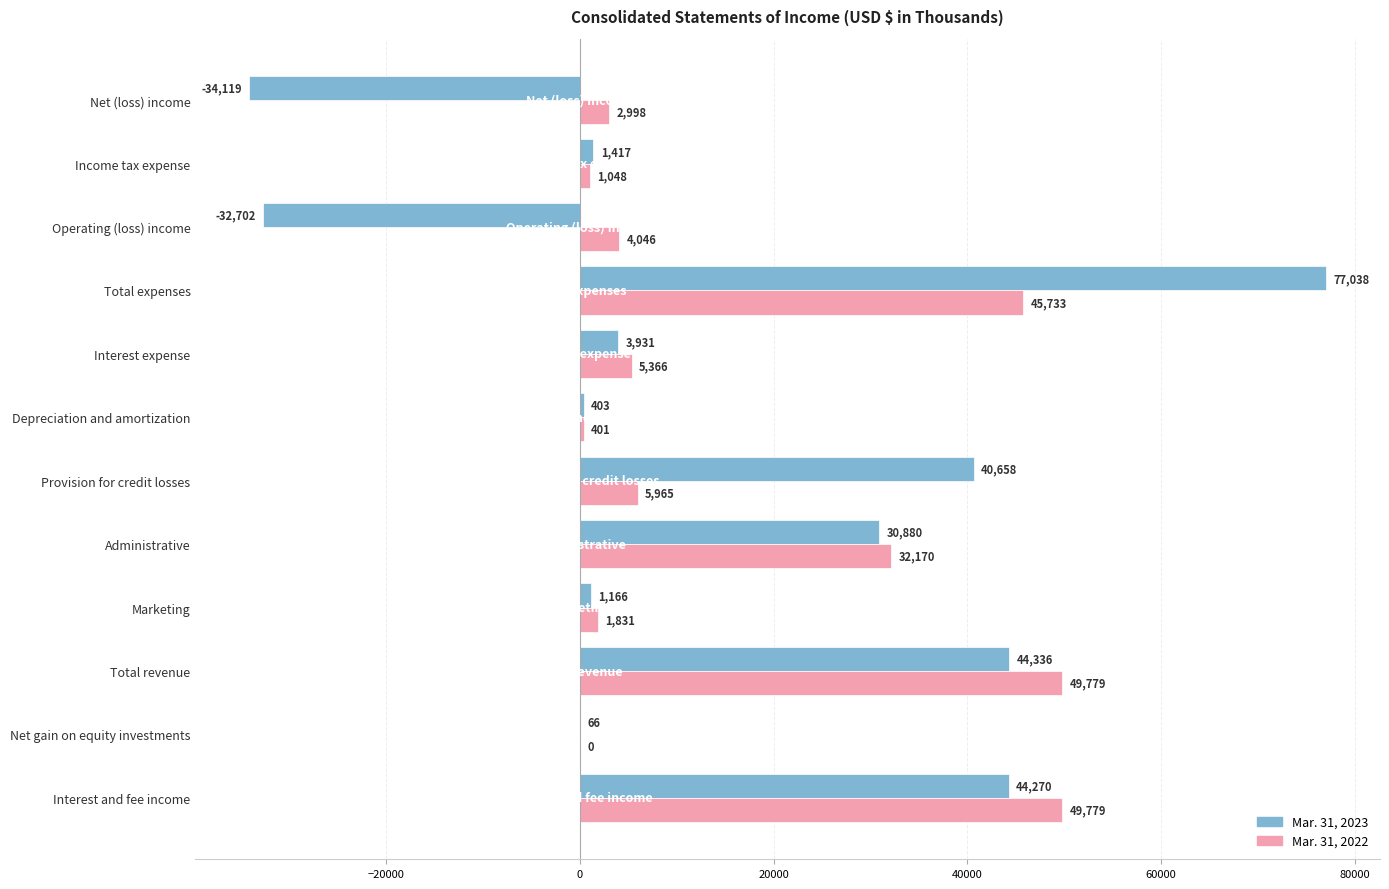

What is the sum of the Mar. 31, 2022 values at Administrative and Depreciation and amortization?

32571